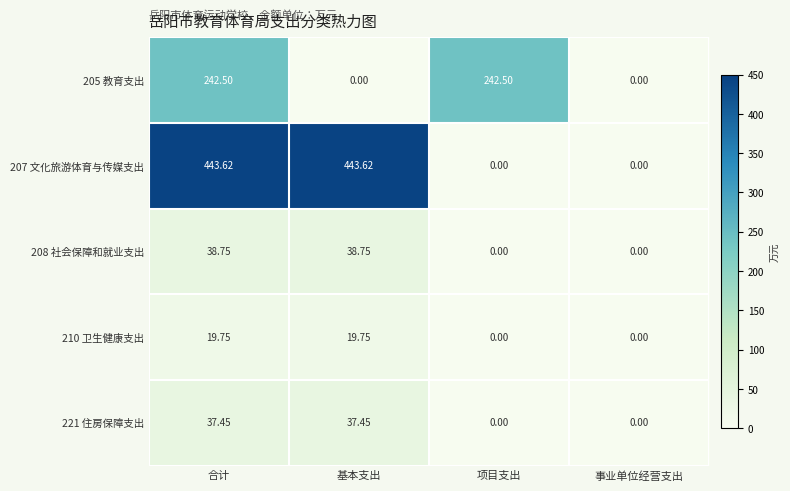

Is the value of 208 社会保障和就业支出 at 基本支出 greater than the value of 210 卫生健康支出 at 基本支出?

Yes